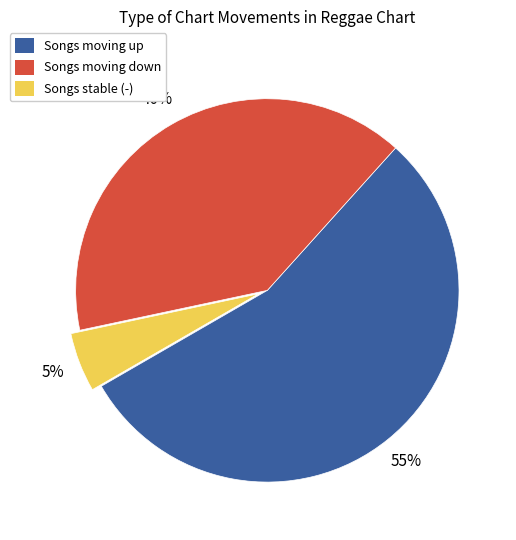

Between Songs moving up and Songs moving down, which is larger?

Songs moving up